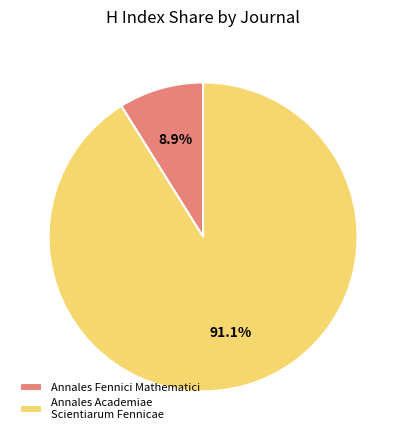

To the nearest percent, what is the difference between the largest and smallest slice percentages?

82%